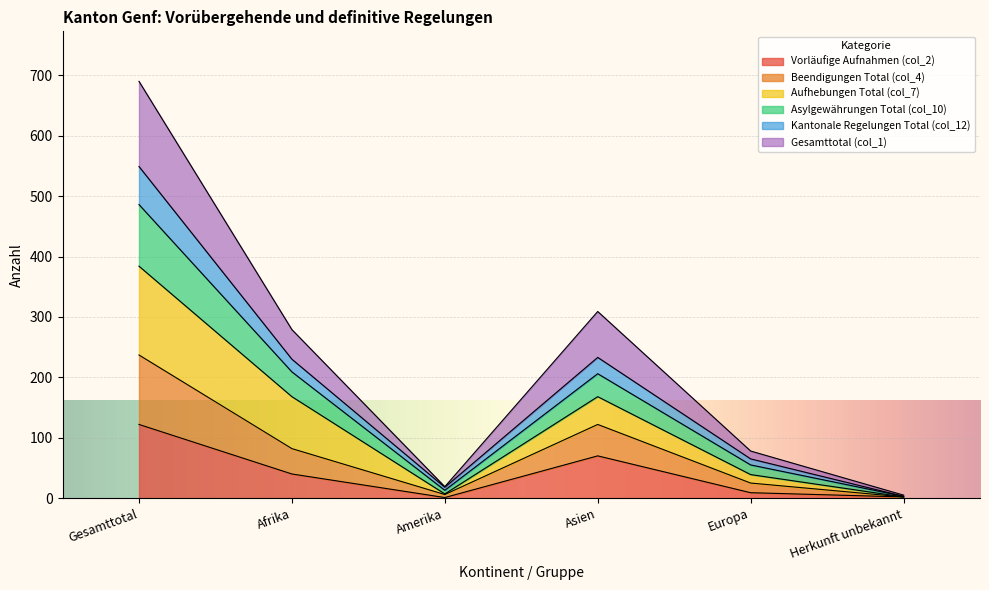

True or false: Gesamttotal (col_1) and Beendigungen Total (col_4) intersect in this chart.

False